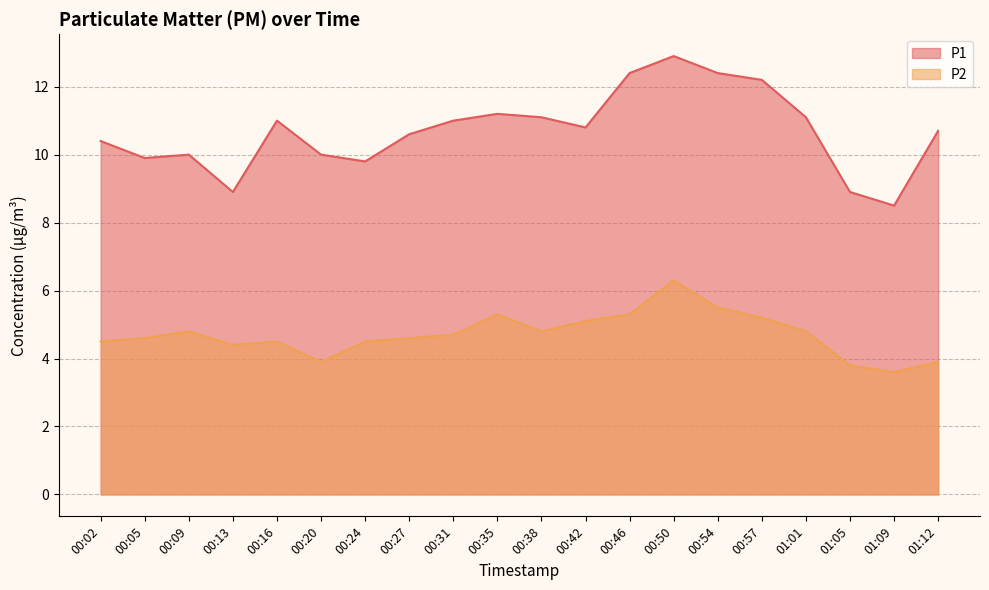

What is the label of the 2nd point from the right?

01:09